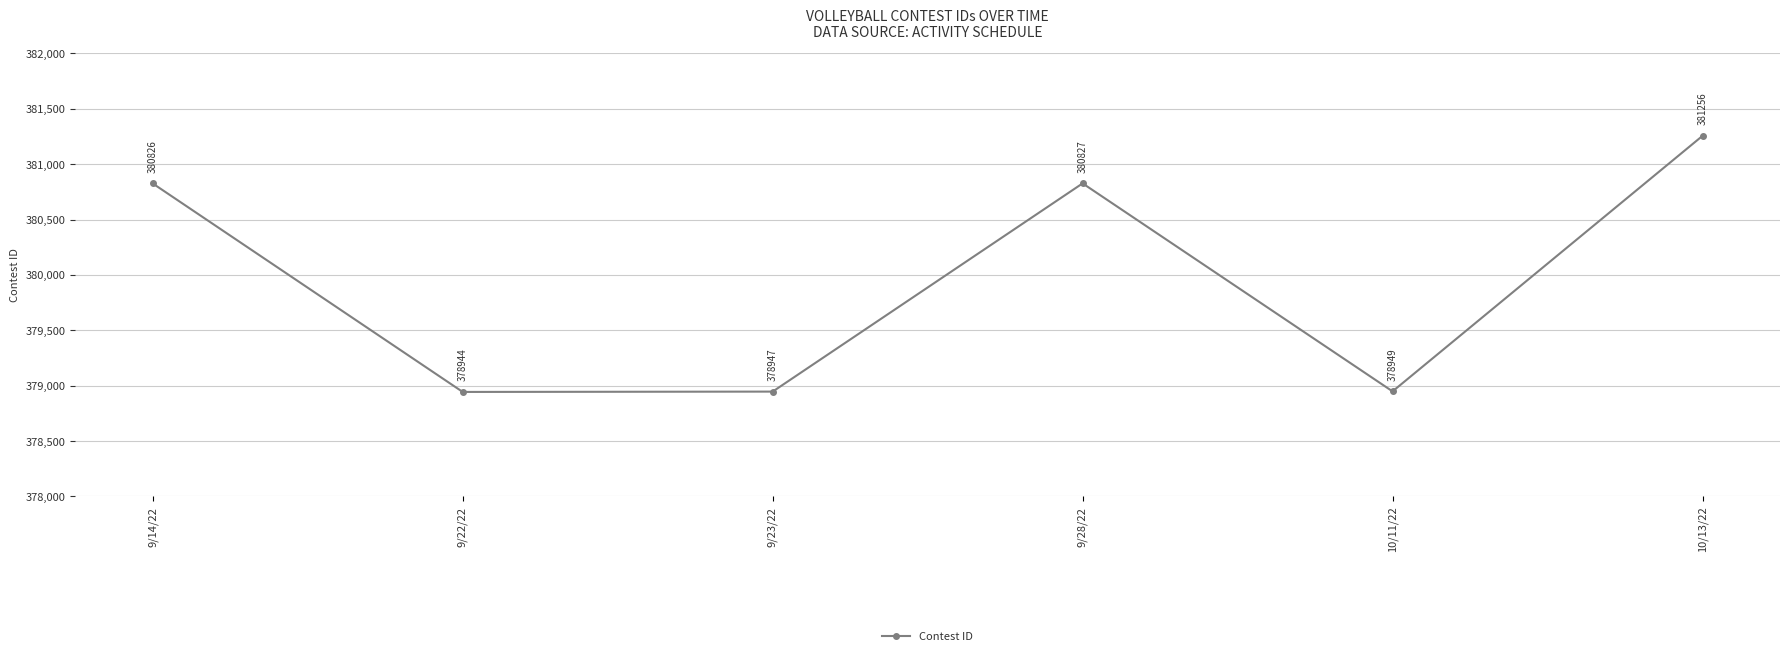

What position from the right is 9/22/22?

5